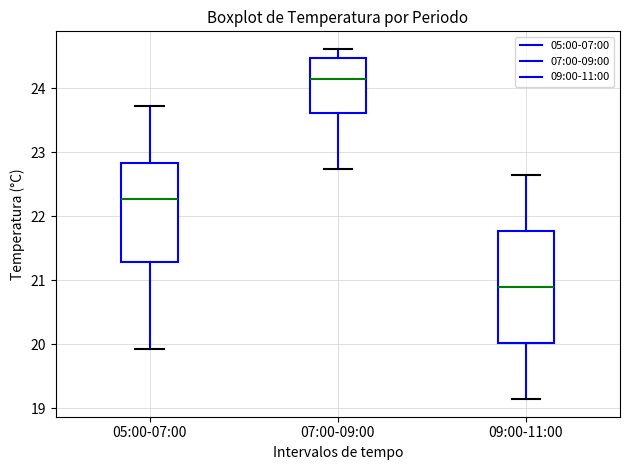

Which box is the tallest, from its lower edge to its upper edge?

09:00-11:00